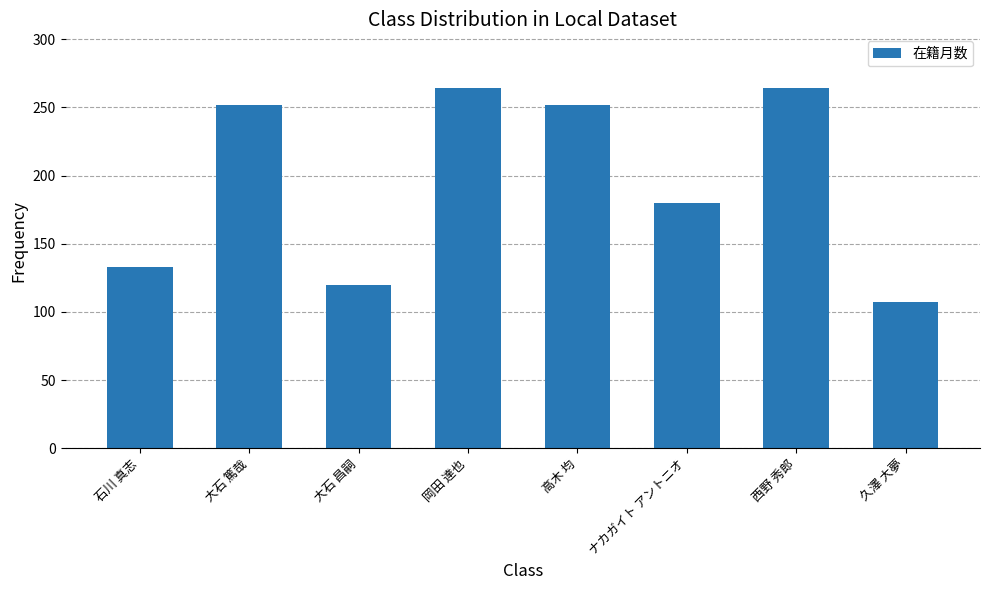

Reading left to right, list all the values displayed in this chart.

石川 真志=133	大石 篤哉=252	大石 昌嗣=120	岡田 達也=264	高木 均=252	ナカガイト アントニオ=180	西野 秀郎=264	久澤 大夢=107